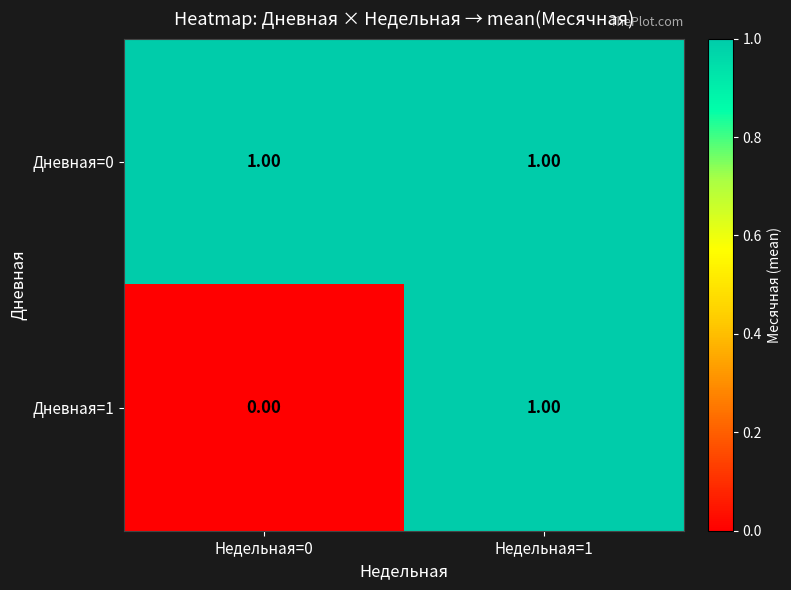

Which series changed the most between Недельная=0 and Недельная=1?

Дневная=1